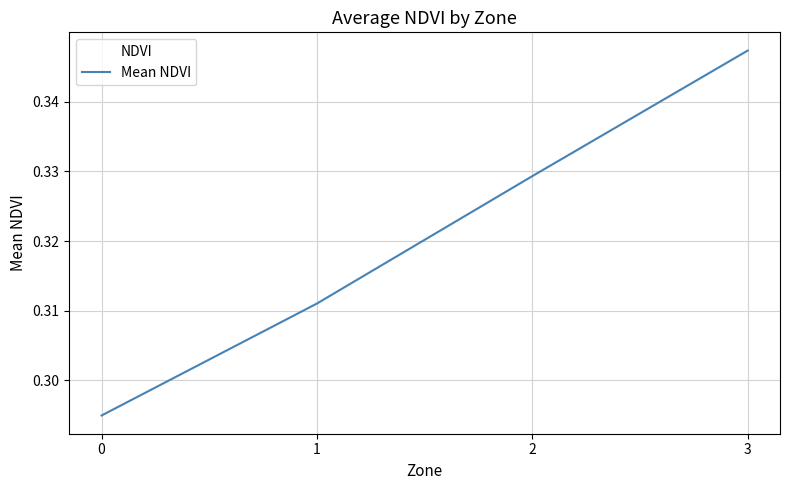

Which category has the highest value across all series?

3